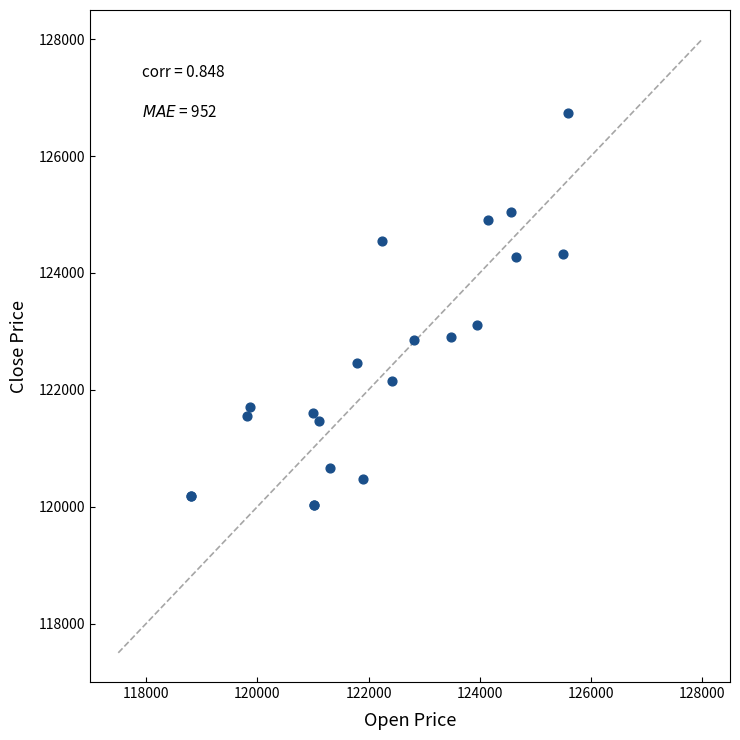

What Y value in the scatter plot is closest to 123381?

123115